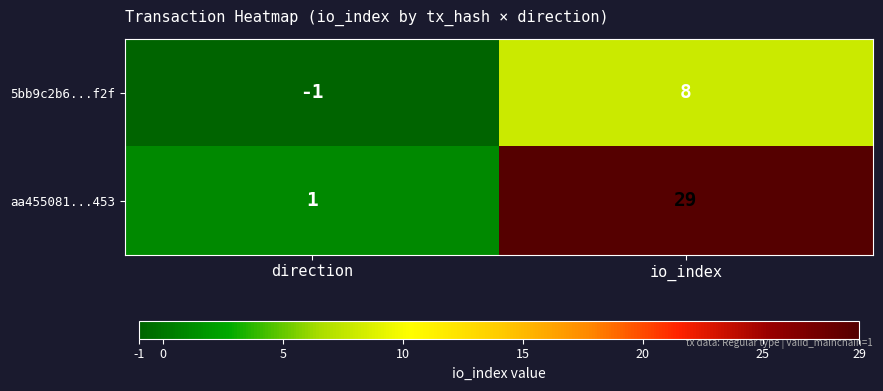

At which category does the chart reach its minimum across all series?

direction